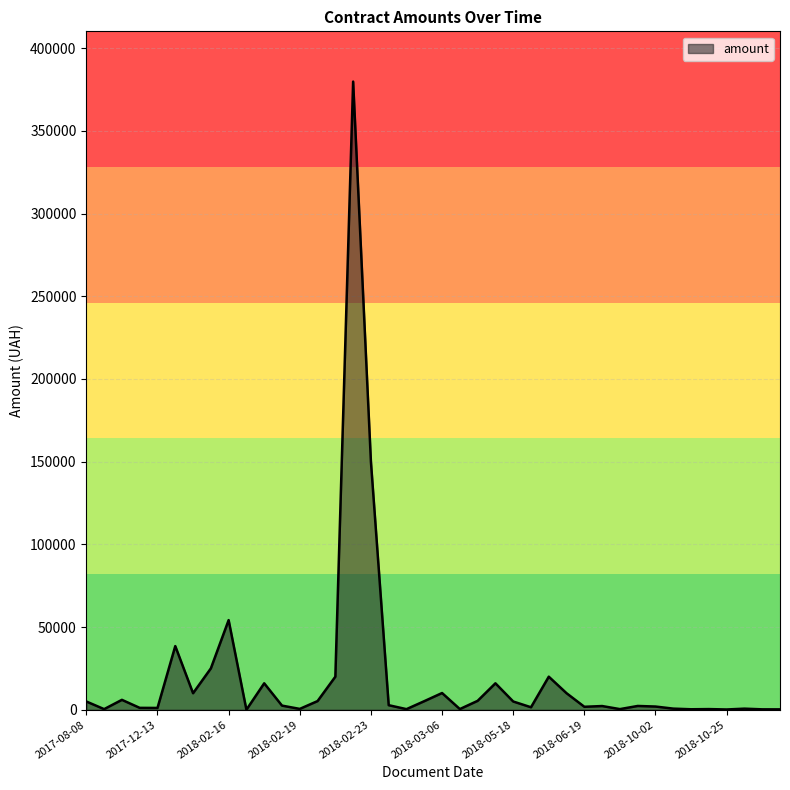

What is the maximum value shown in the chart?

379800.0